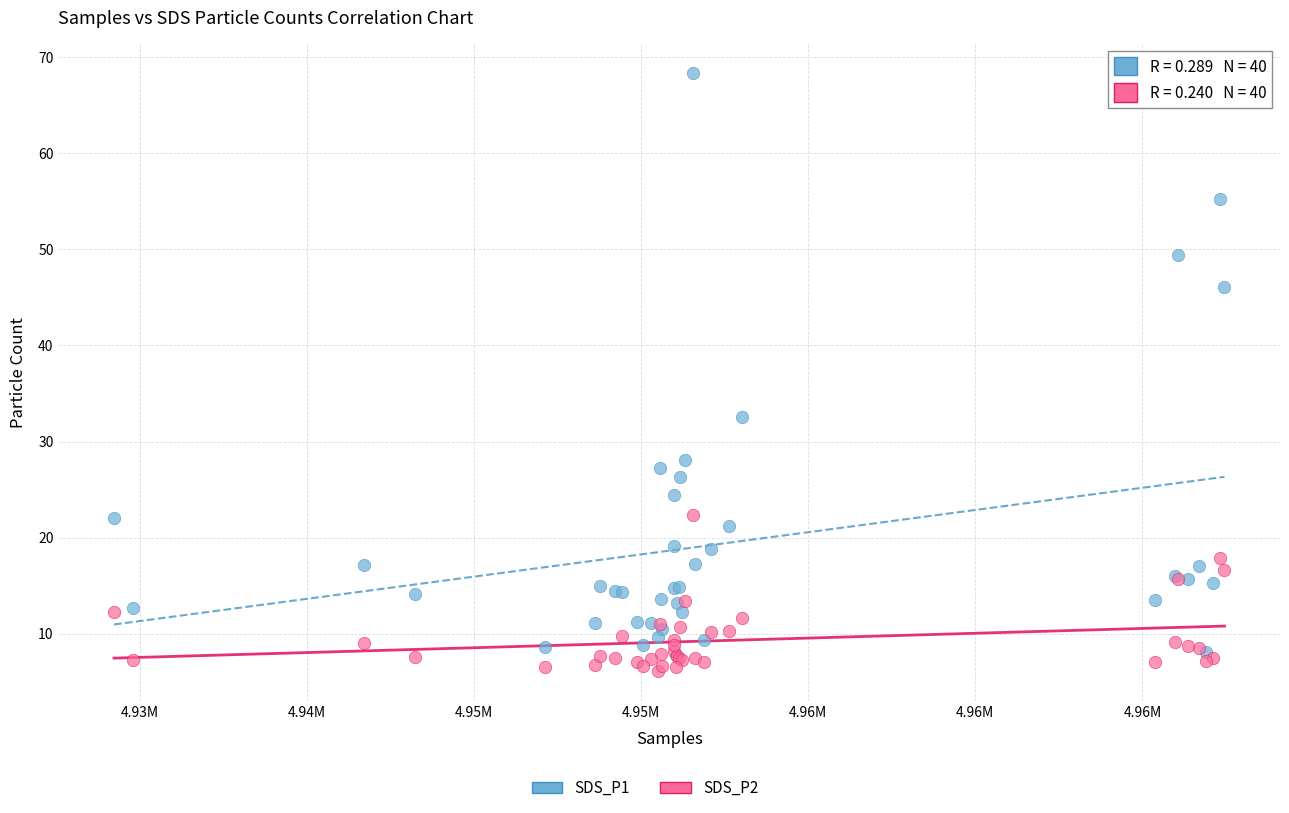

Across all series, what Y value is closest to 37?

32.6